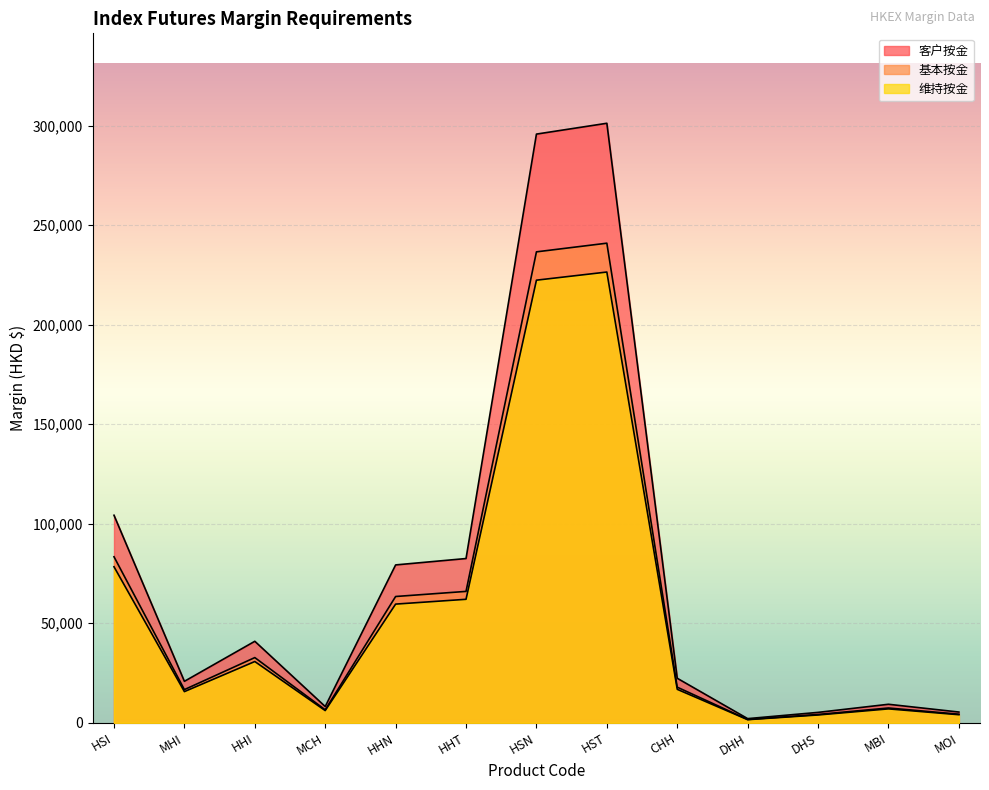

True or false: 客户按金 and 基本按金 cross at least once.

False